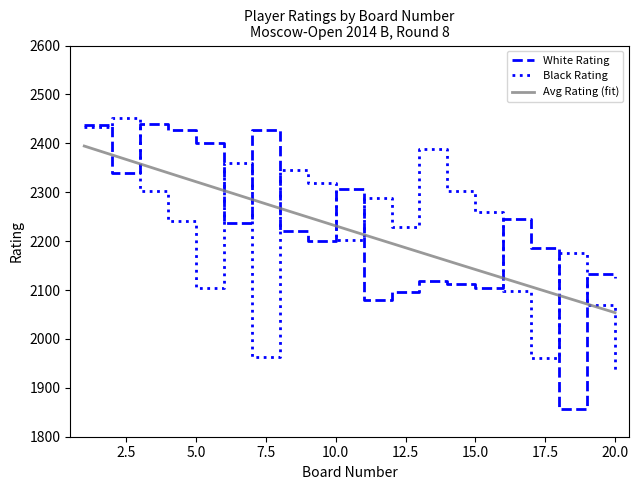

Is it true that Black Rating equals 792 at 3?

False